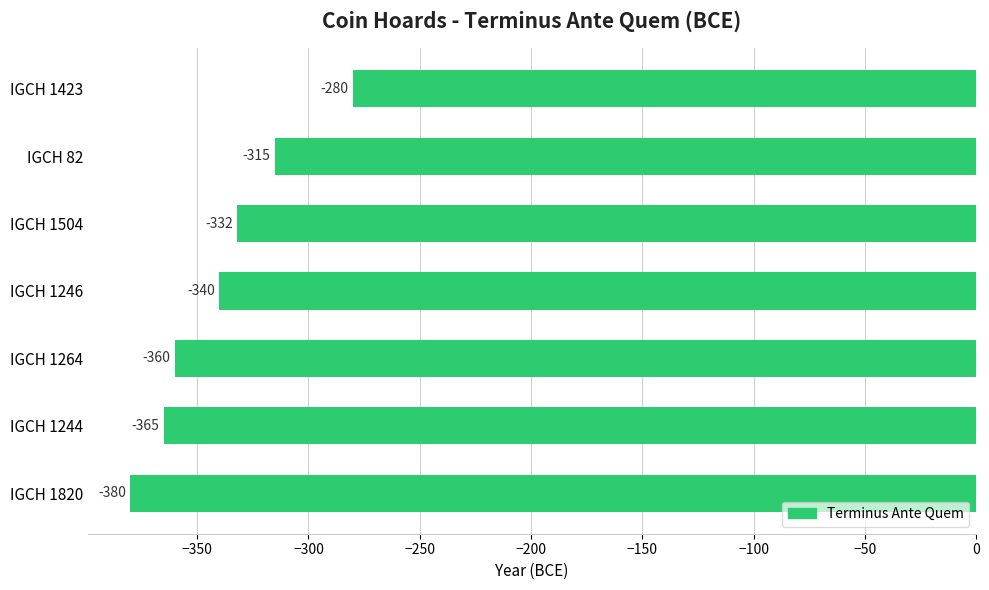

Reading bottom to top, list all the values displayed in this chart.

IGCH 1820=-380	IGCH 1244=-365	IGCH 1264=-360	IGCH 1246=-340	IGCH 1504=-332	IGCH 82=-315	IGCH 1423=-280